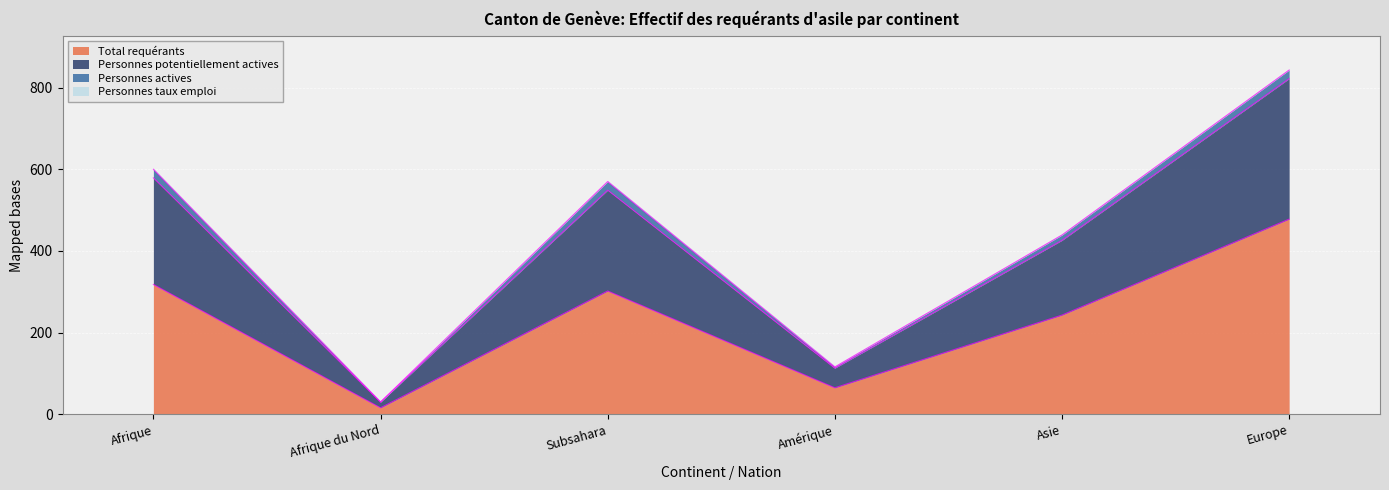

What is the average value of the Total requérants series?

237